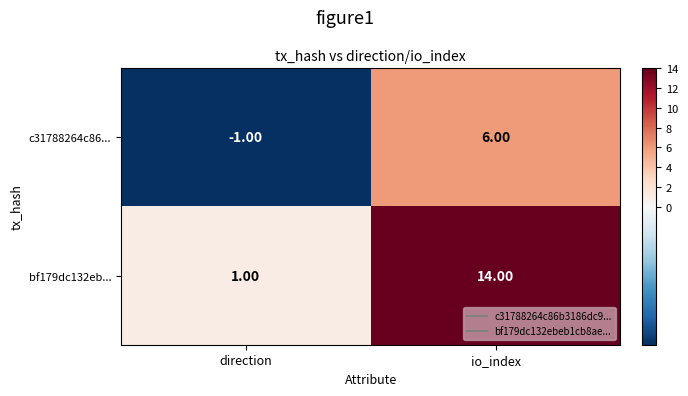

What is the sum of the c31788264c86... values at io_index and direction?

5